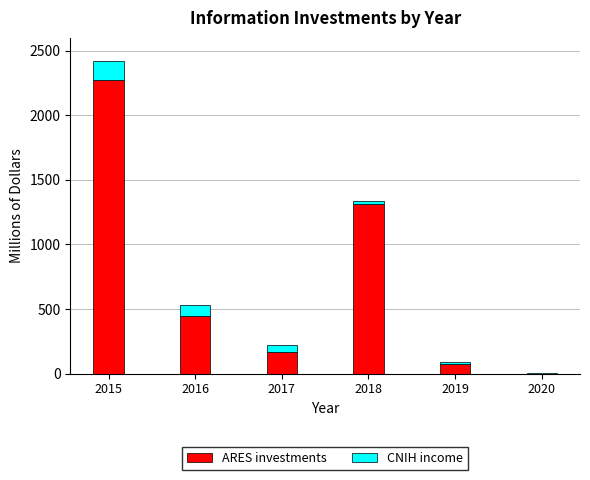

What is the sum of all ARES investments values?

4273.6